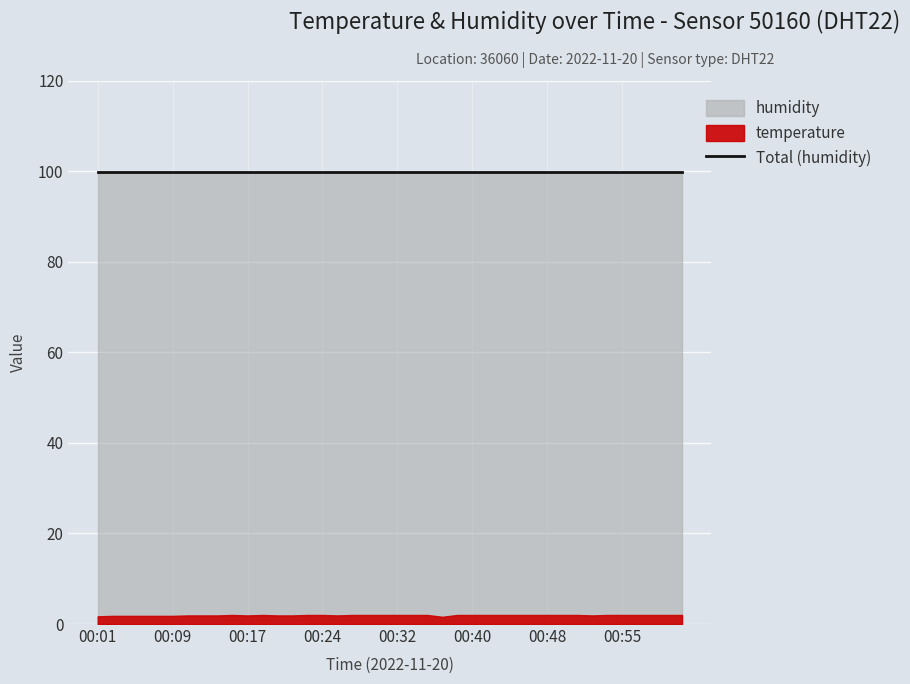

What is the approximate value of temperature at 00:18?

2.0